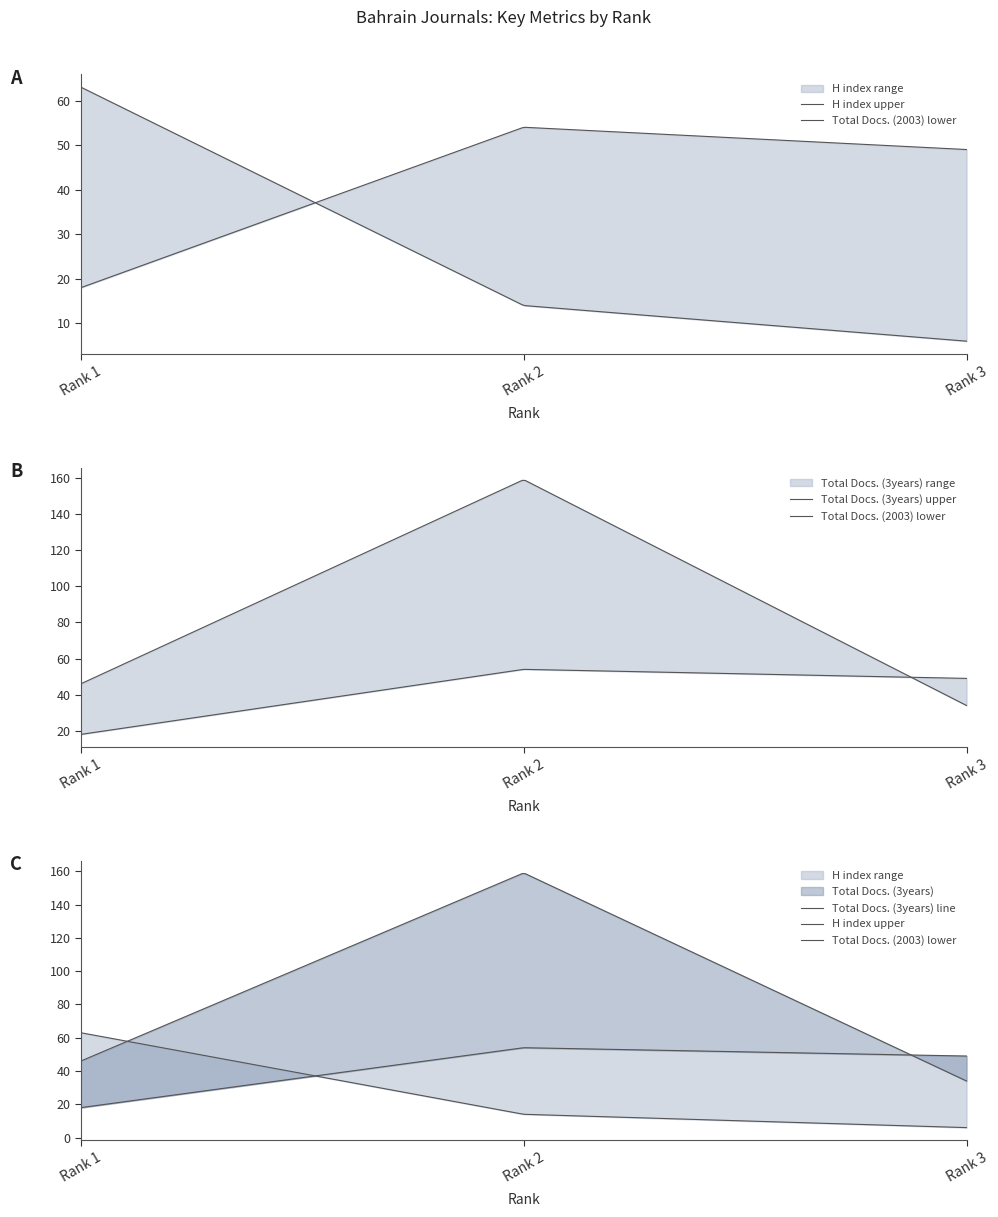

Which series has the widest spread of values?

Total Docs. (3years)